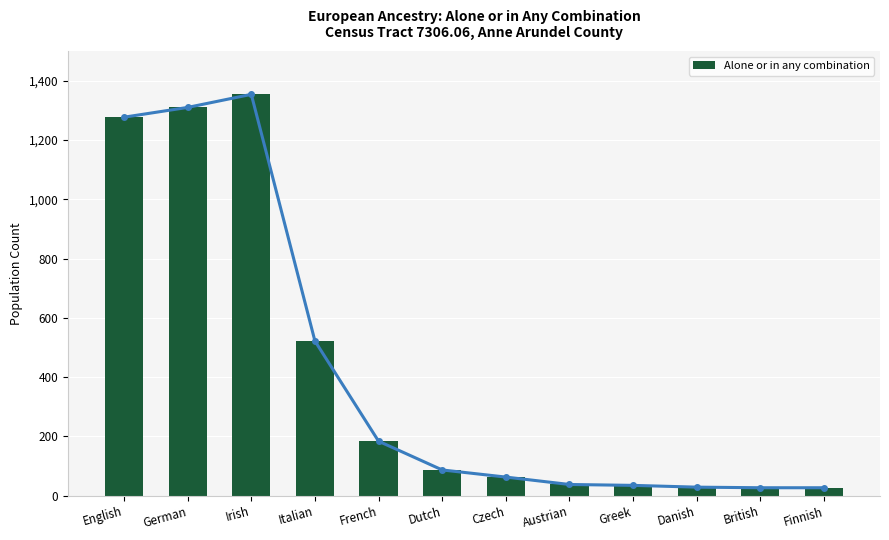

At which category does the chart reach its peak across all series?

Irish